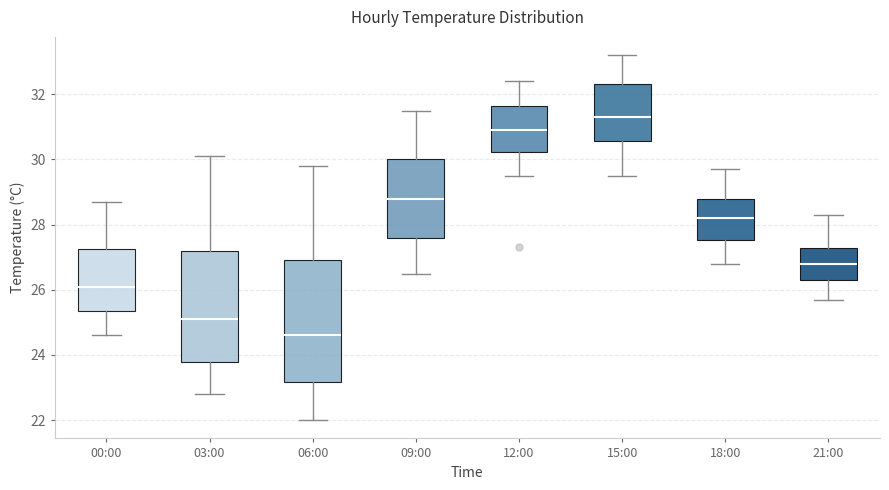

Which box is the tallest, from its lower edge to its upper edge?

06:00